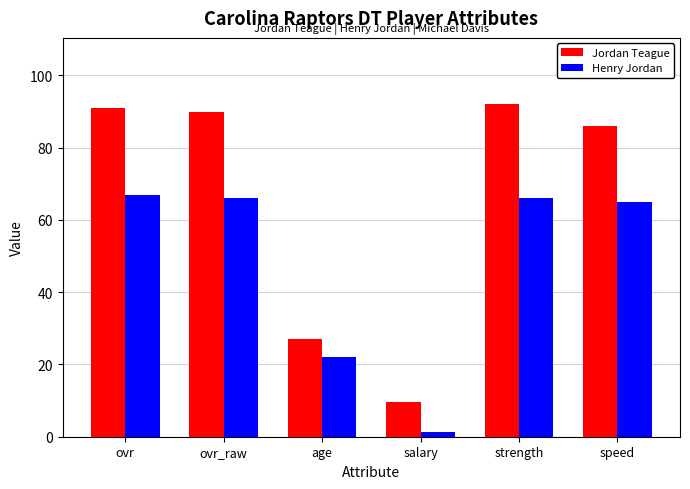

At which category does the chart reach its peak across all series?

strength